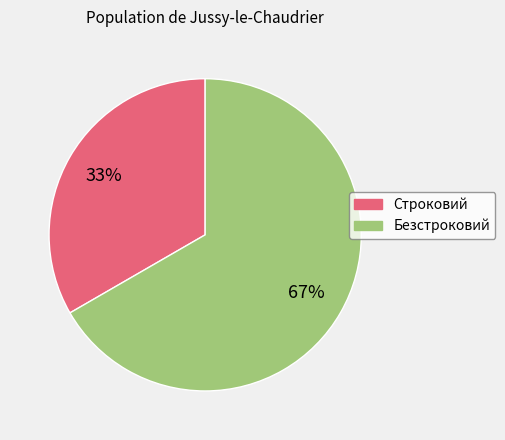

Is there any slice that represents more than half of the pie?

Yes